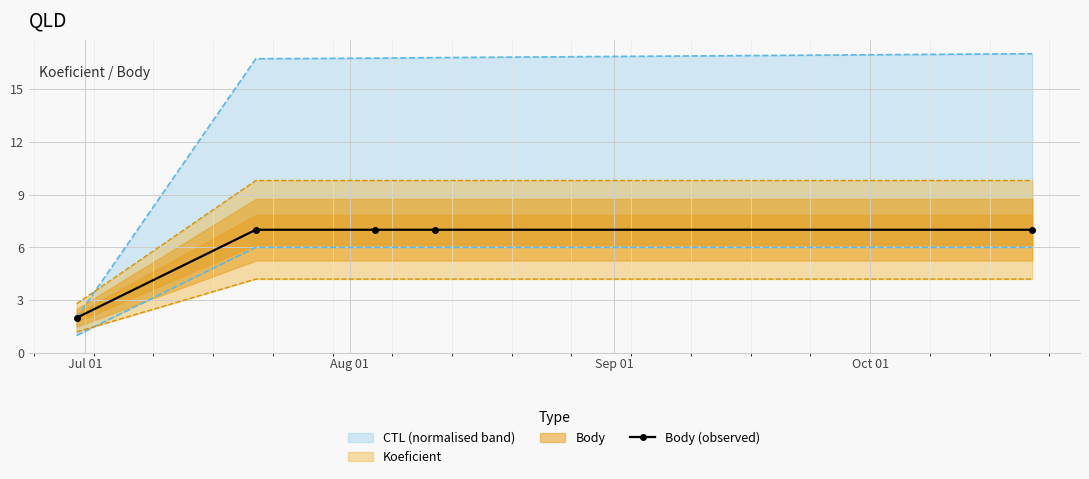

True or false: Body (observed) has more than 2 points higher than both neighbors.

False